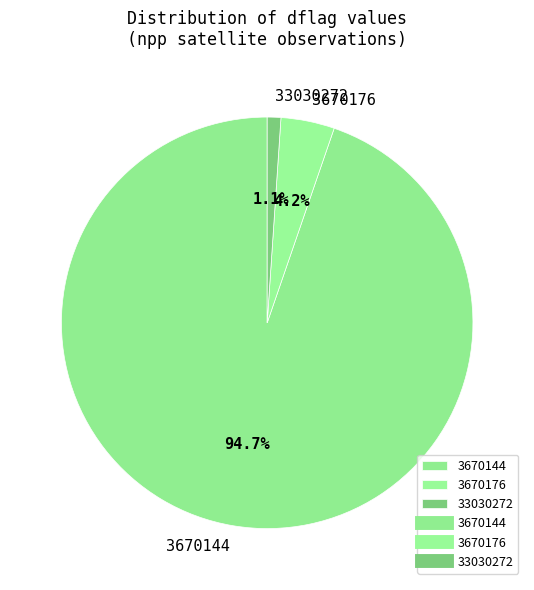

Is there a majority slice in this chart?

Yes